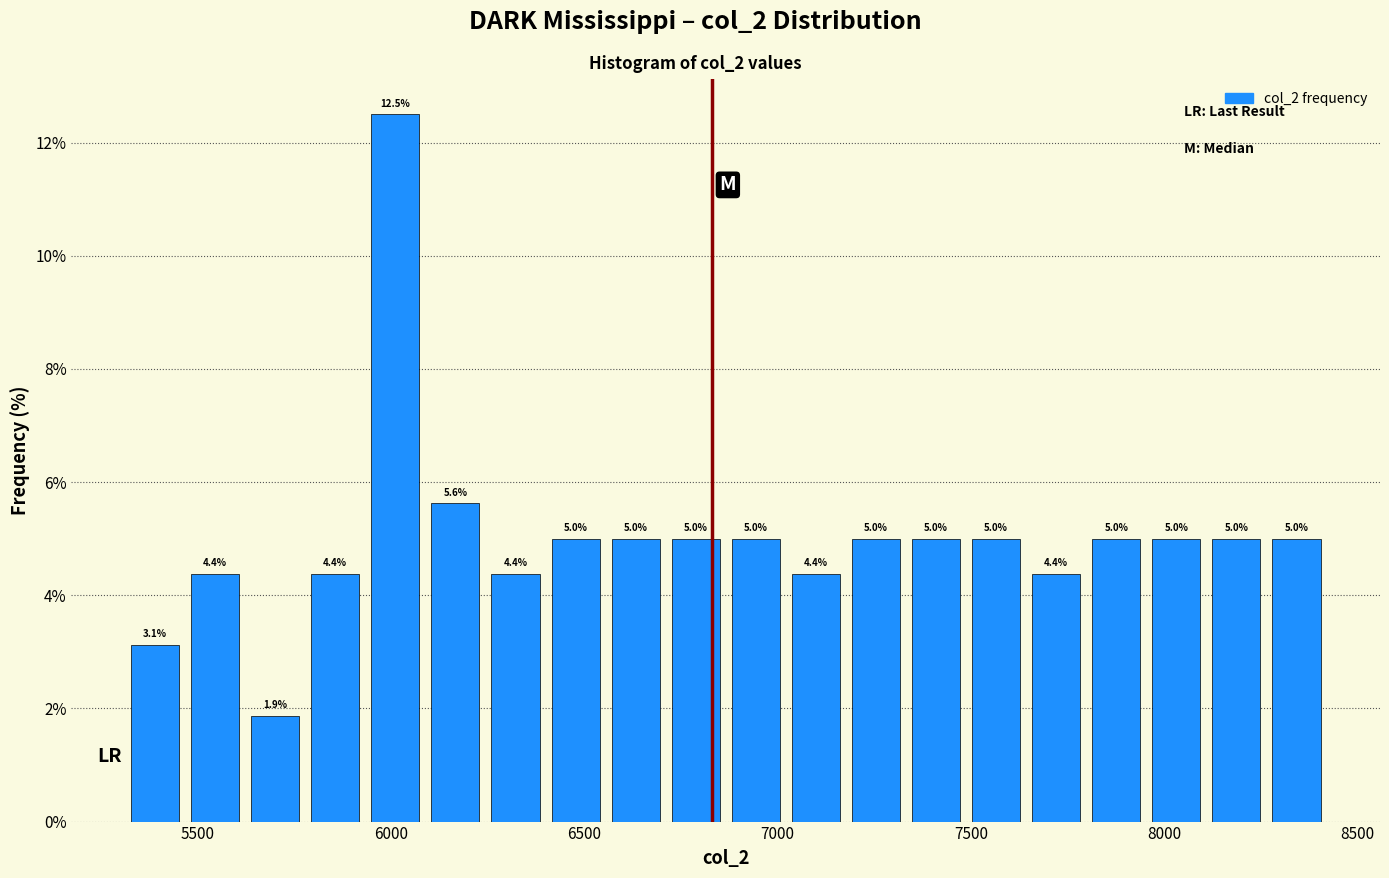

Around what value on the x-axis is the tallest bar? Give the approximate position of its centre, as read against the axis.

6000